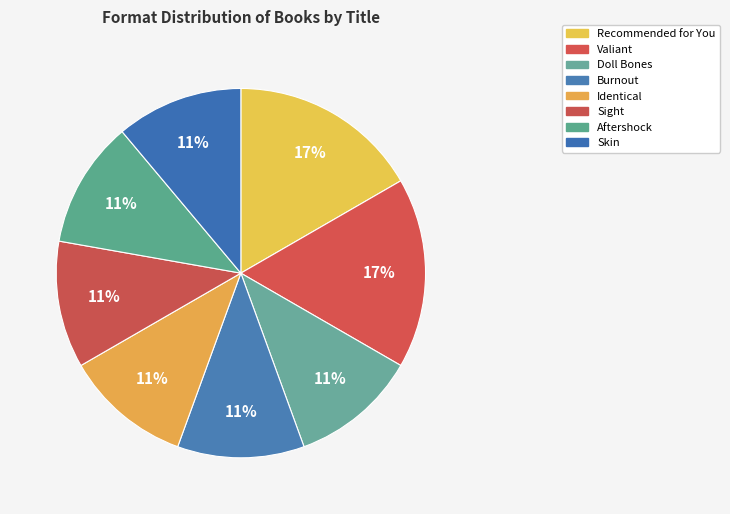

Does Skin account for over 50% of the chart?

No